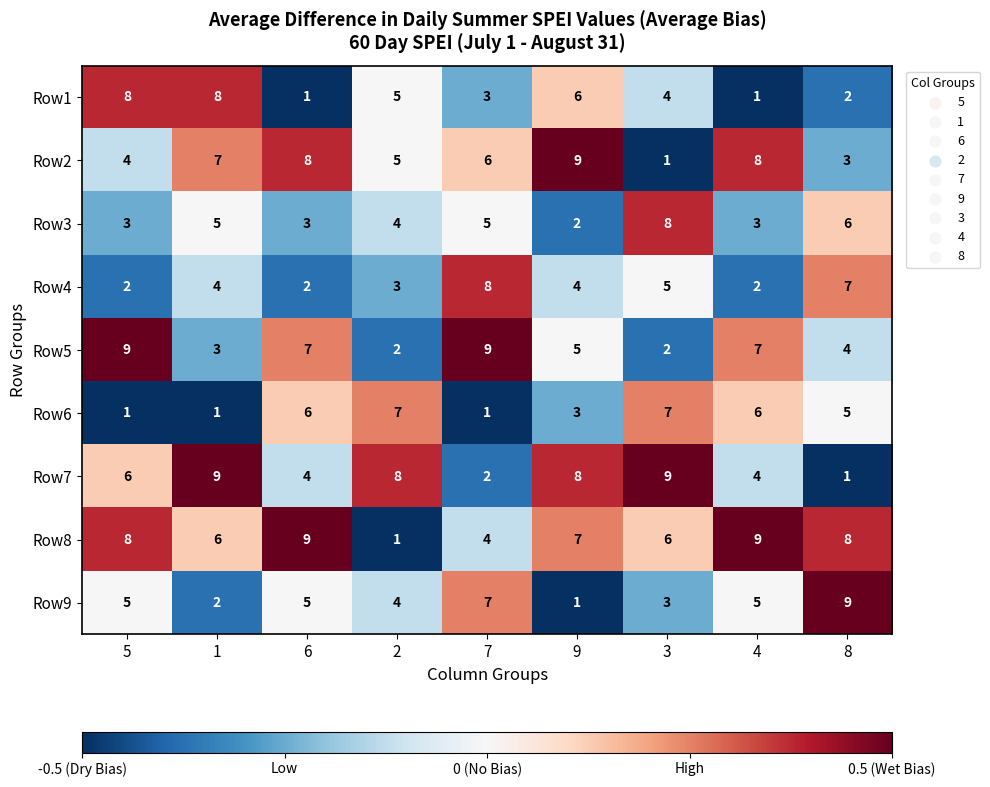

At 3, list the series in order from smallest to largest.

Row2, Row5, Row9, Row1, Row4, Row8, Row6, Row3, Row7